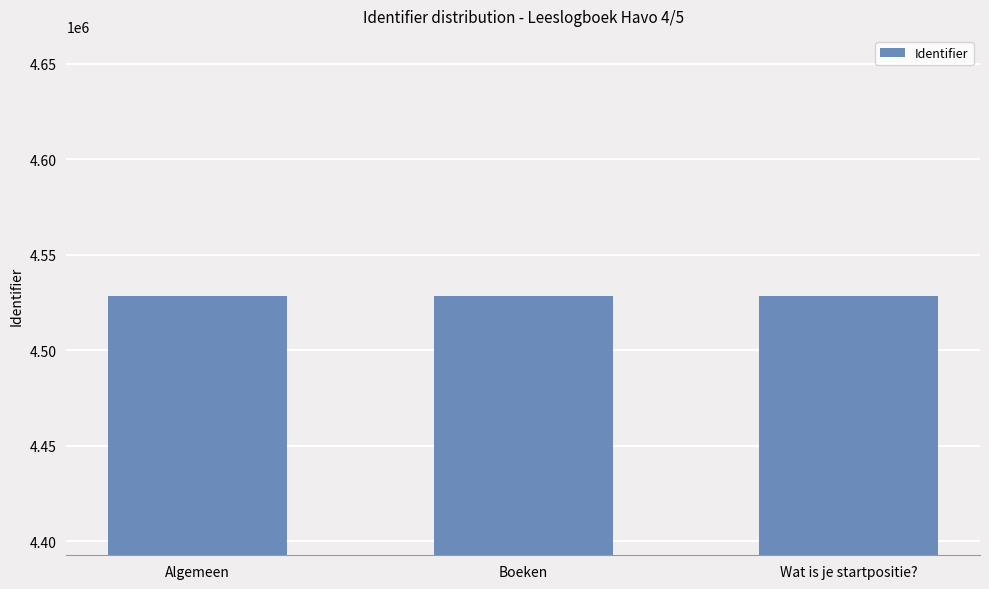

What is the sum of the values at Wat is je startpositie? and Boeken?

9057257